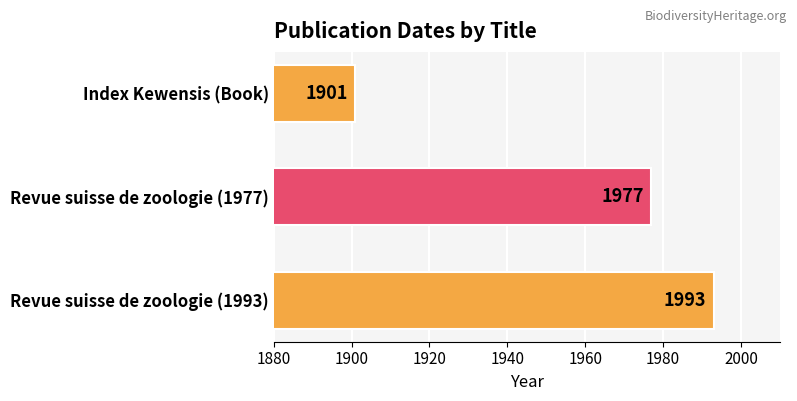

What is the sum of all values?

5871